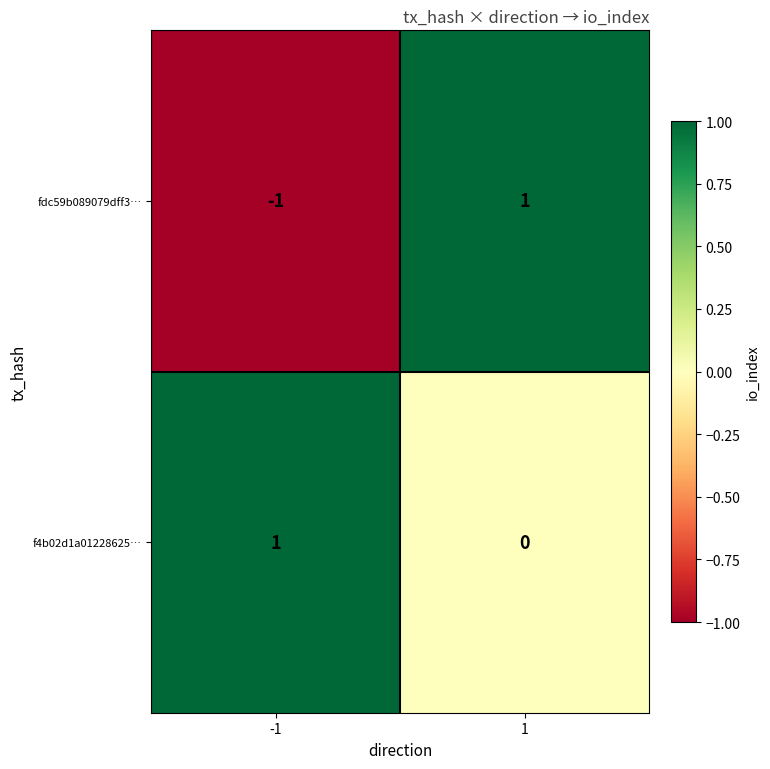

At how many categories does at least one series exceed 0?

2